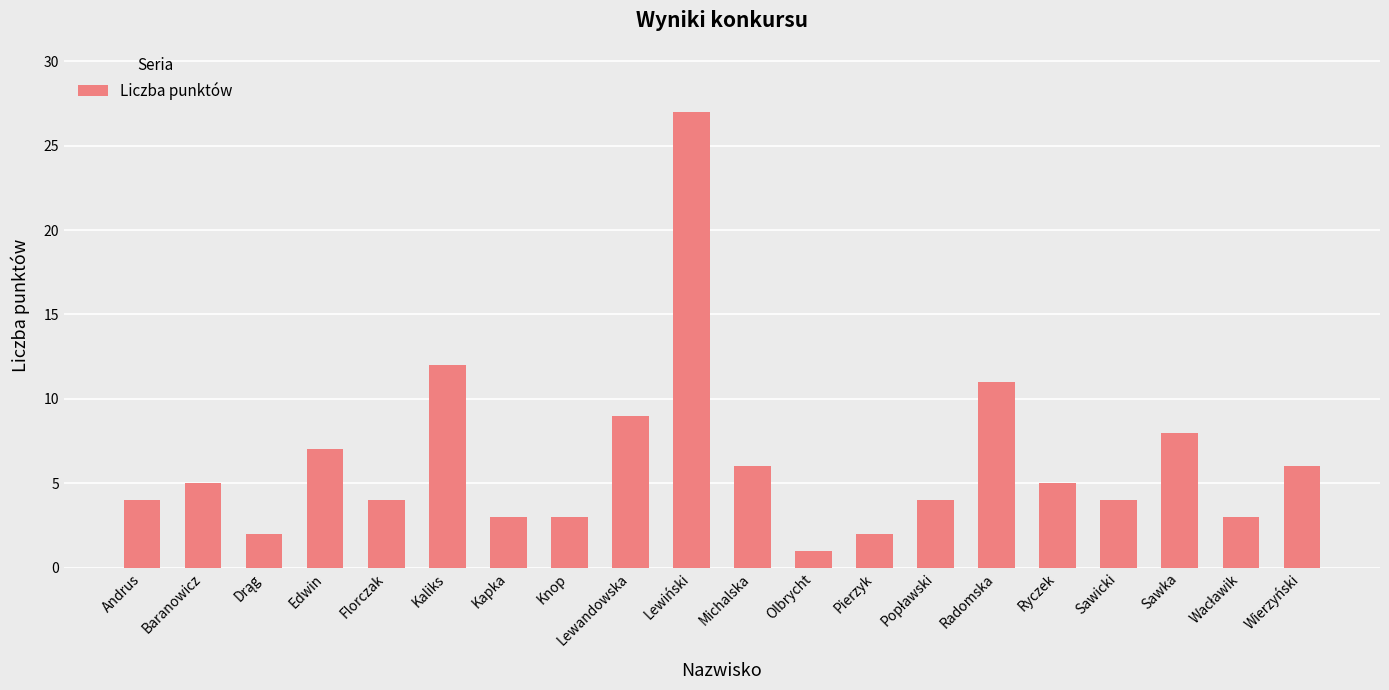

True or false: the data shows 3 at Radomska.

False